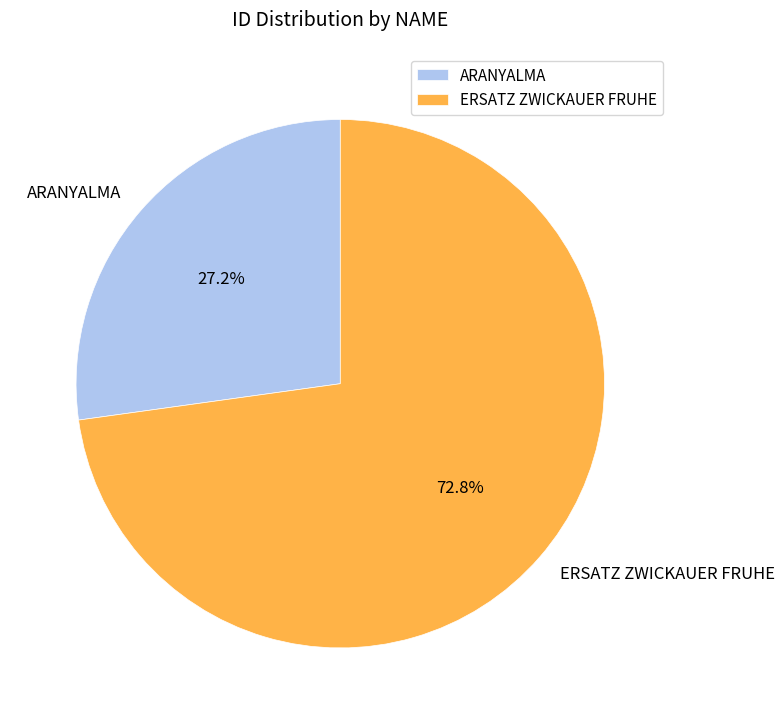

Which slice is the smallest?

ARANYALMA